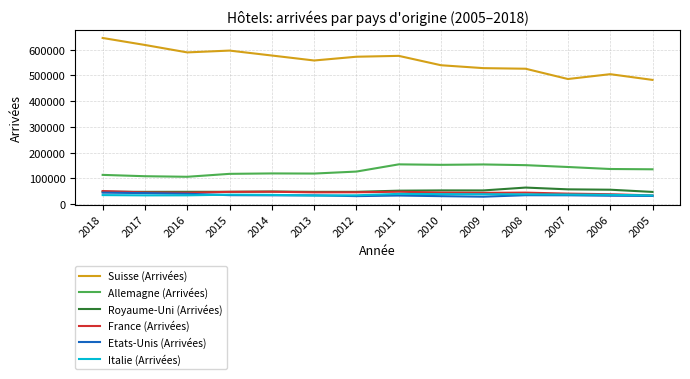

Is it true that Allemagne (Arrivées) equals 153073 at 2010?

True